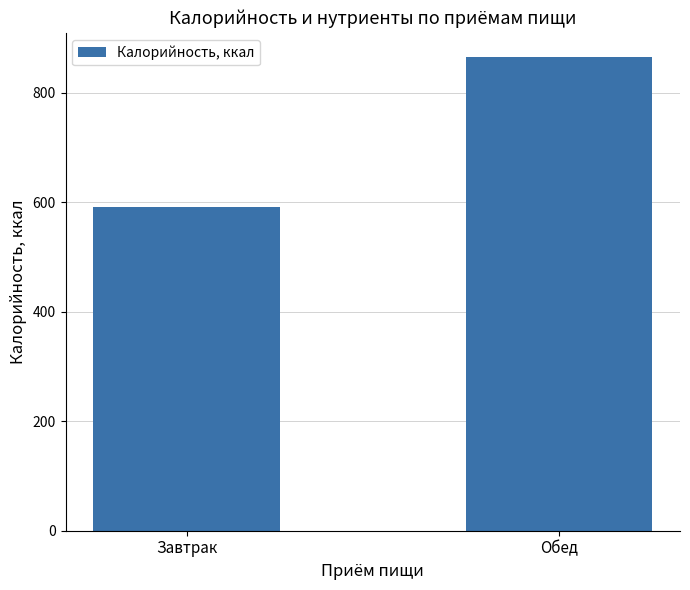

What is the label of the 1st bar from the right?

Обед